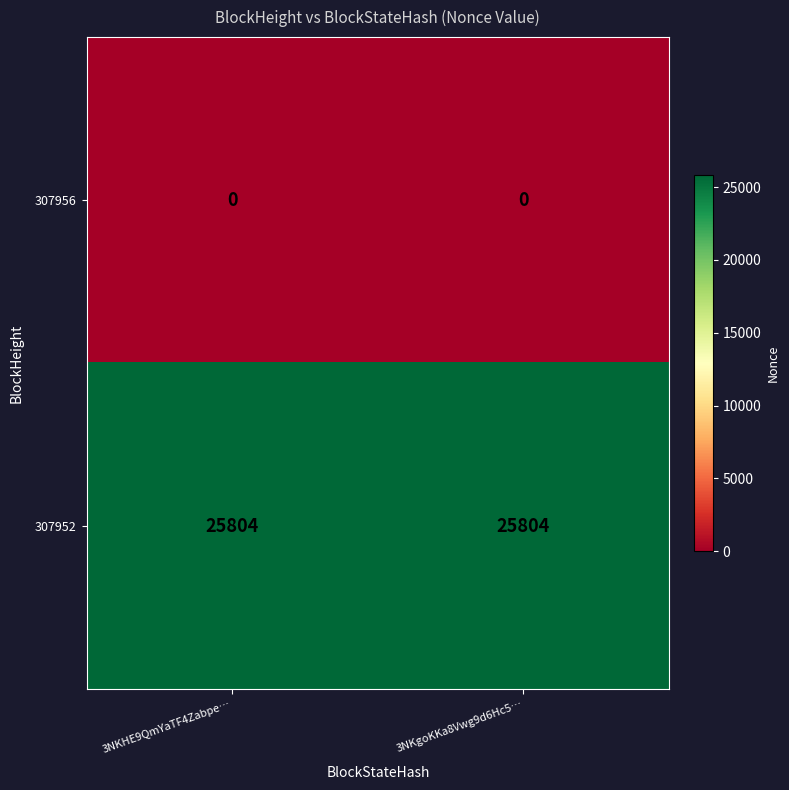

Reading left to right, list all the values displayed in this chart.

307956: 3NKHE9QmYaTF4Zabpe…=0	3NKgoKKa8Vwg9d6Hc5…=0
307952: 3NKHE9QmYaTF4Zabpe…=25804	3NKgoKKa8Vwg9d6Hc5…=25804